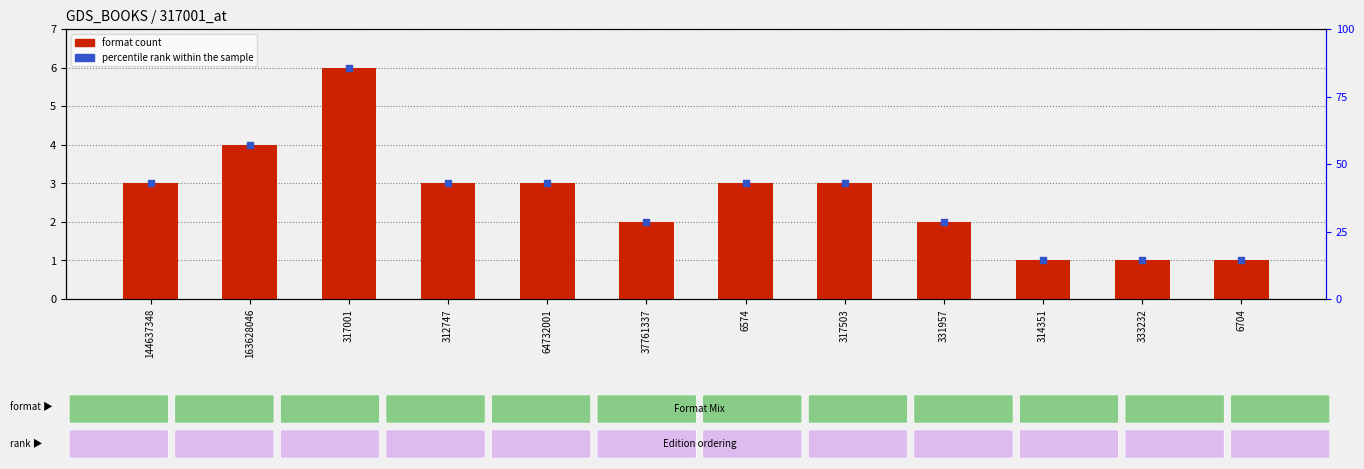

Which series contains the highest Y value?

format count